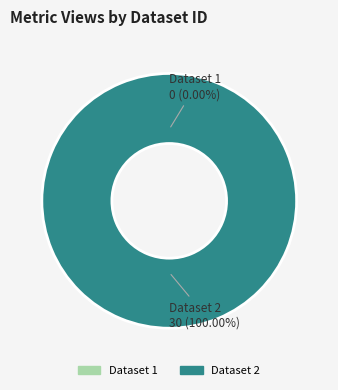

What percentage is the 6206ff8f07819076767921a4 slice, to the nearest percent?

100%